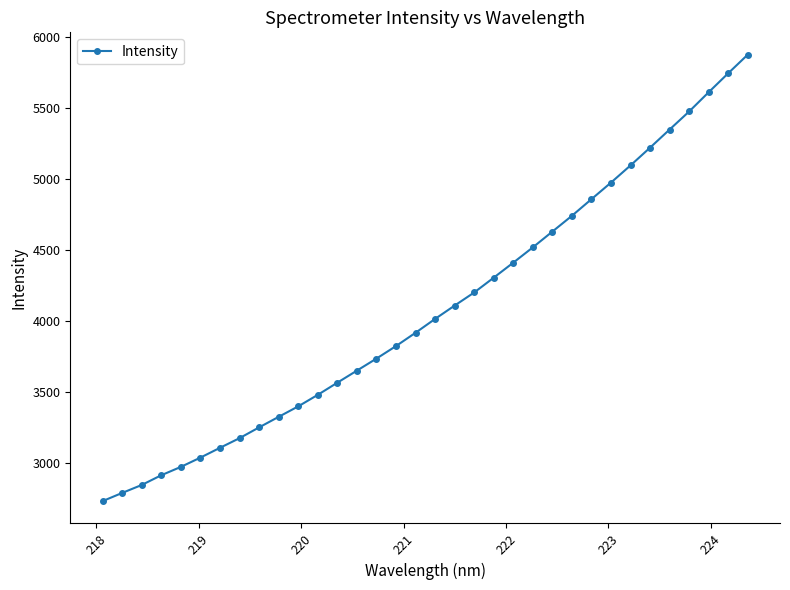

What is the maximum value shown in the chart?

5873.4